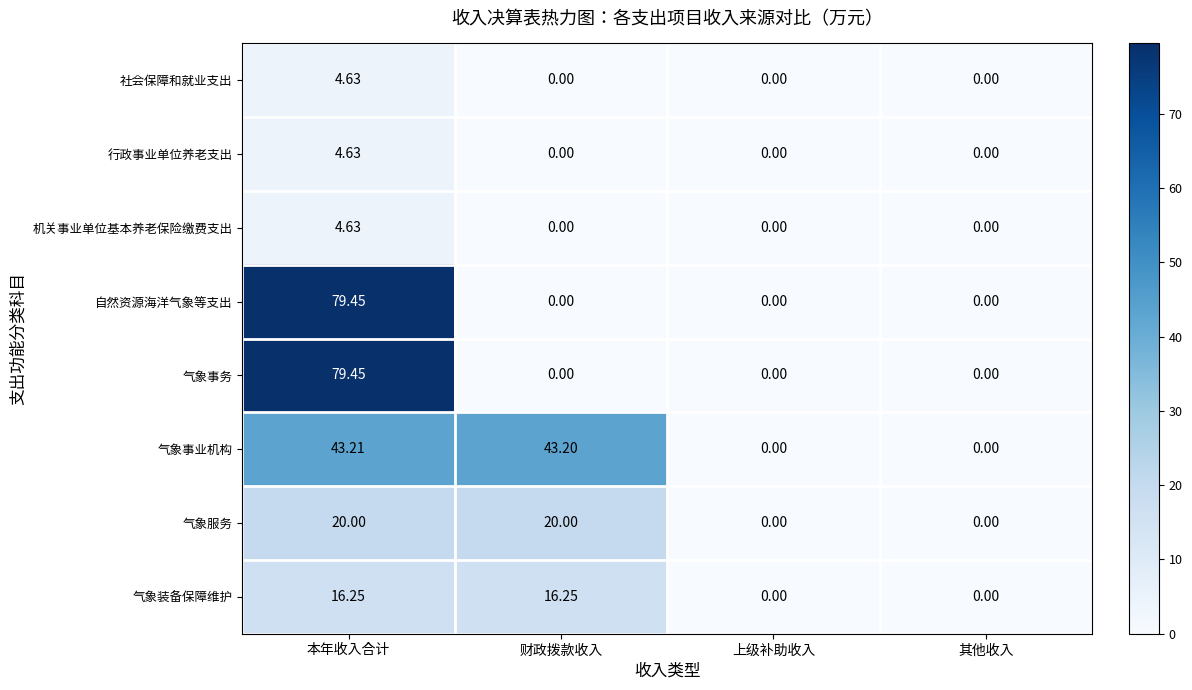

Which series changed the most between 财政拨款收入 and 上级补助收入?

气象事业机构